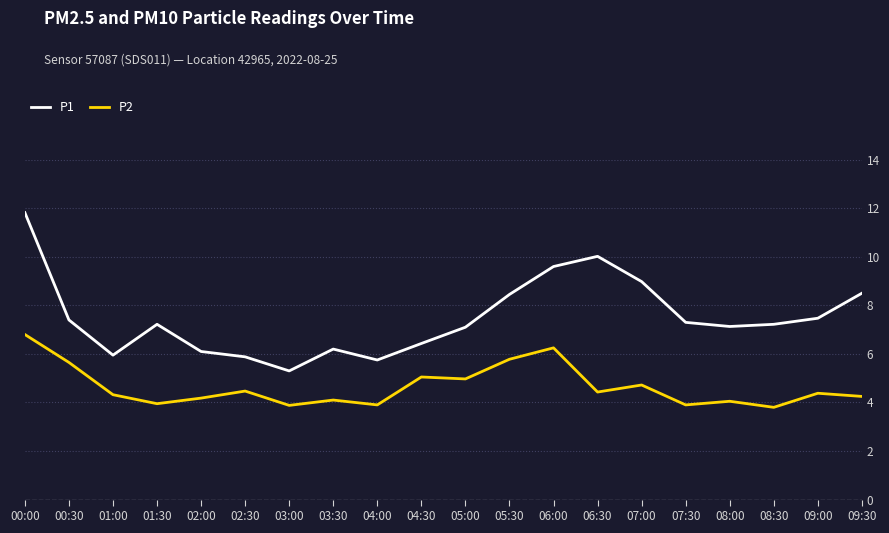

Between 00:30 and 01:30, which series saw the biggest shift?

P2